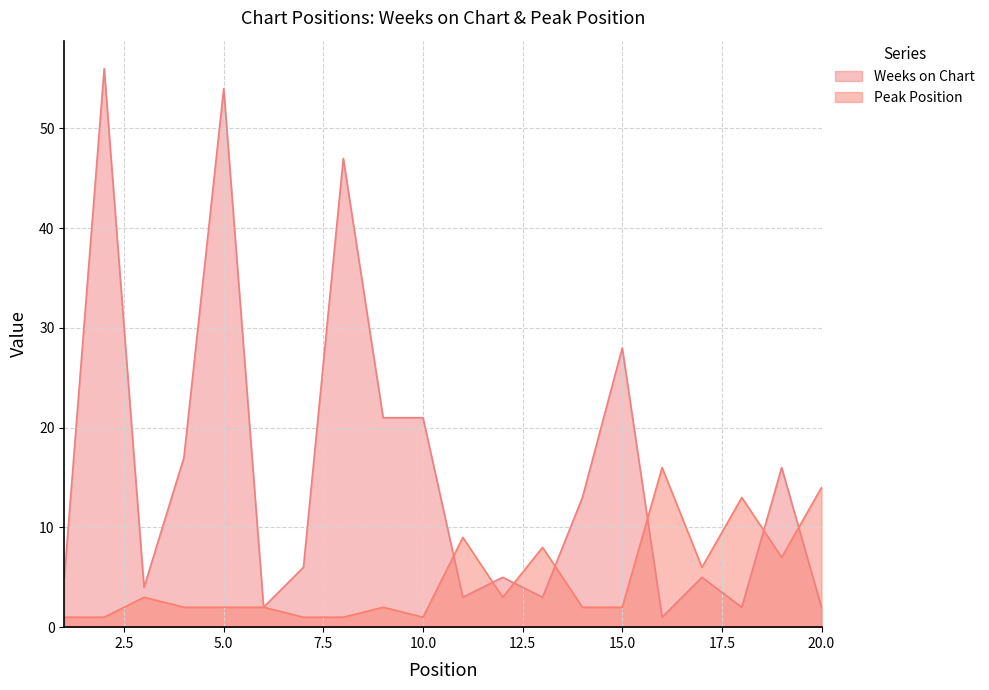

Which series has the widest spread of values?

Weeks on Chart